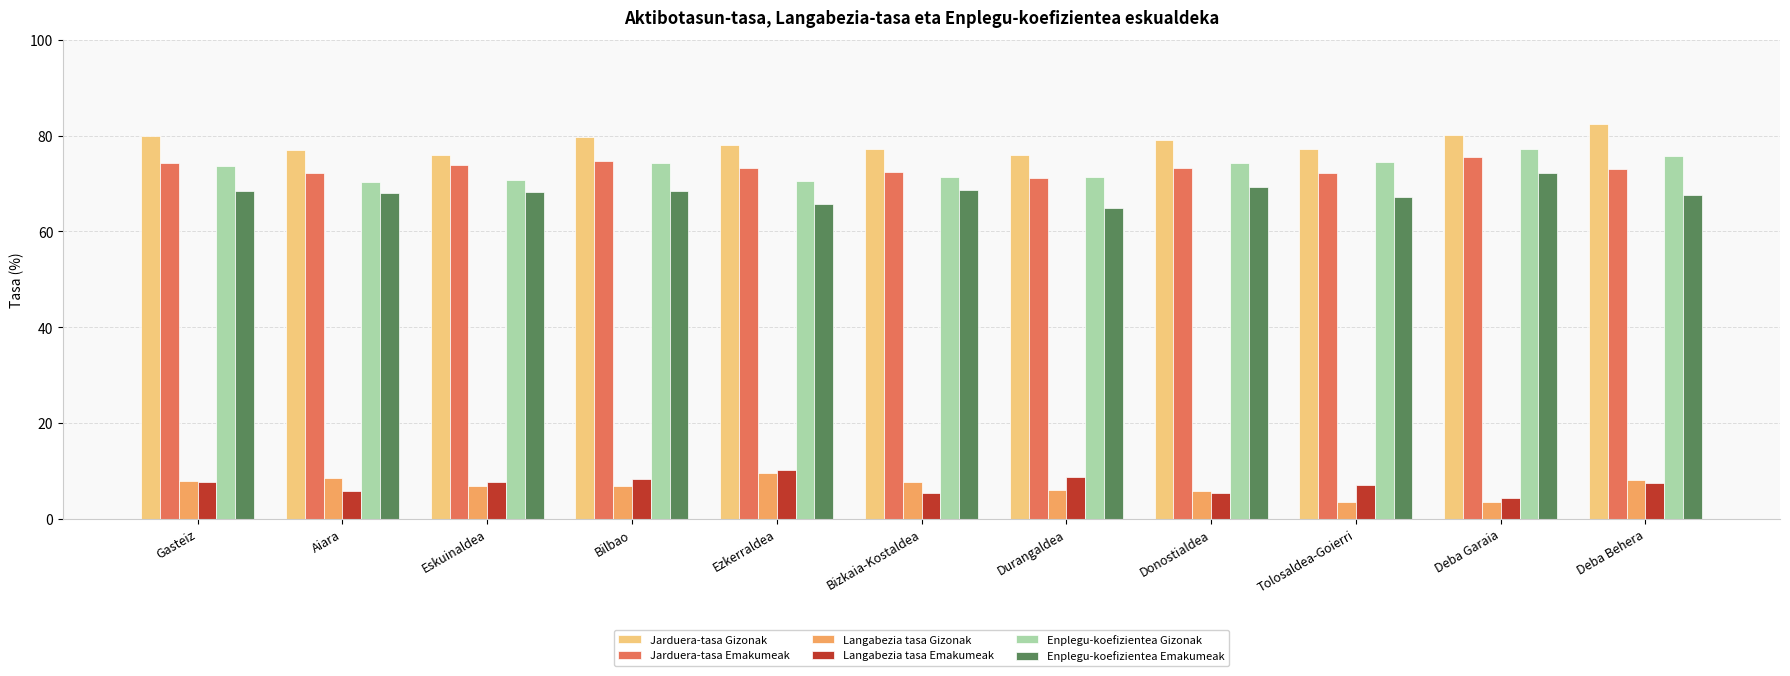

What is the value of the Enplegu-koefizientea Gizonak bar at the 11th from the left?

75.7